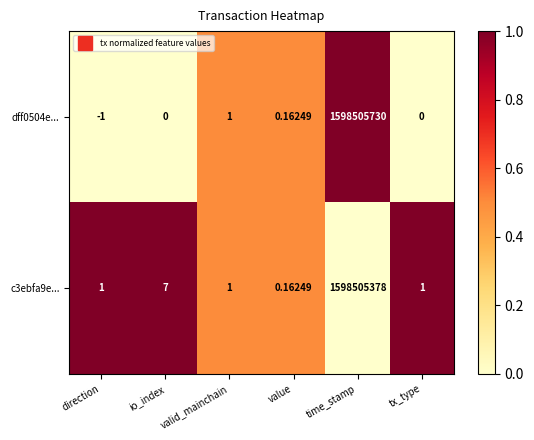

List the series in order of their peak value, lowest first.

c3ebfa9e..., dff0504e...